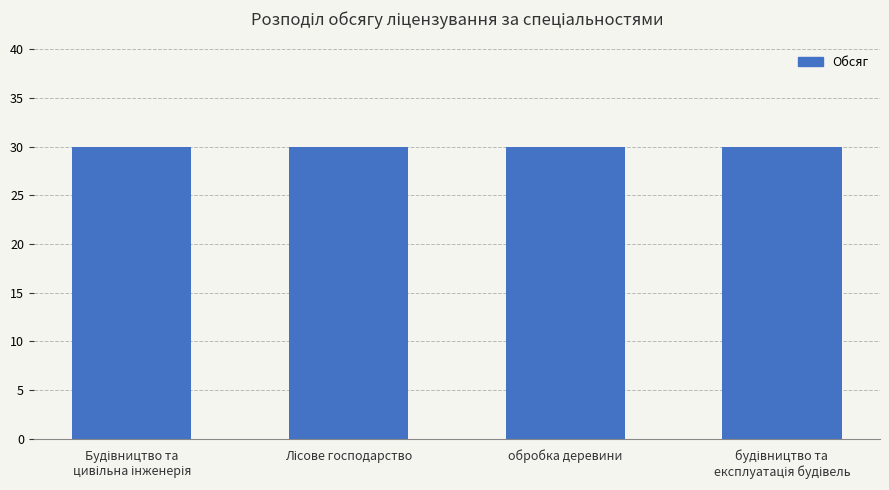

True or false: Обсяг (на рік) has a value of 30 at Будівництво та цивільна інженерія.

True